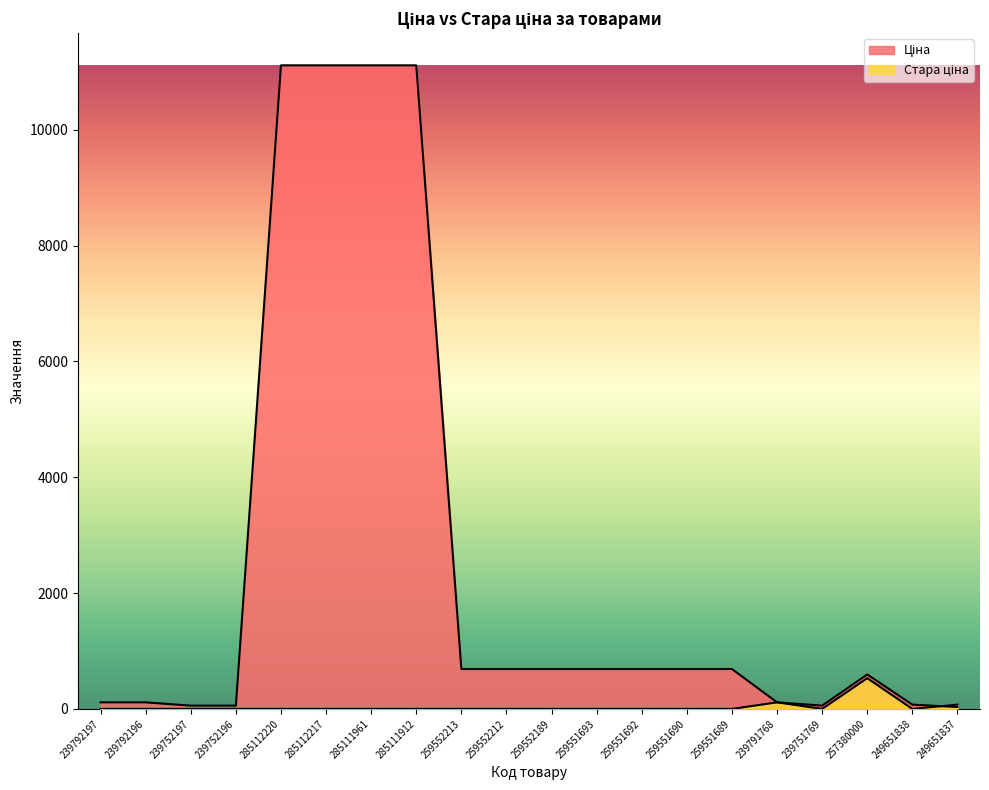

At how many categories does at least one series exceed 6809?

4